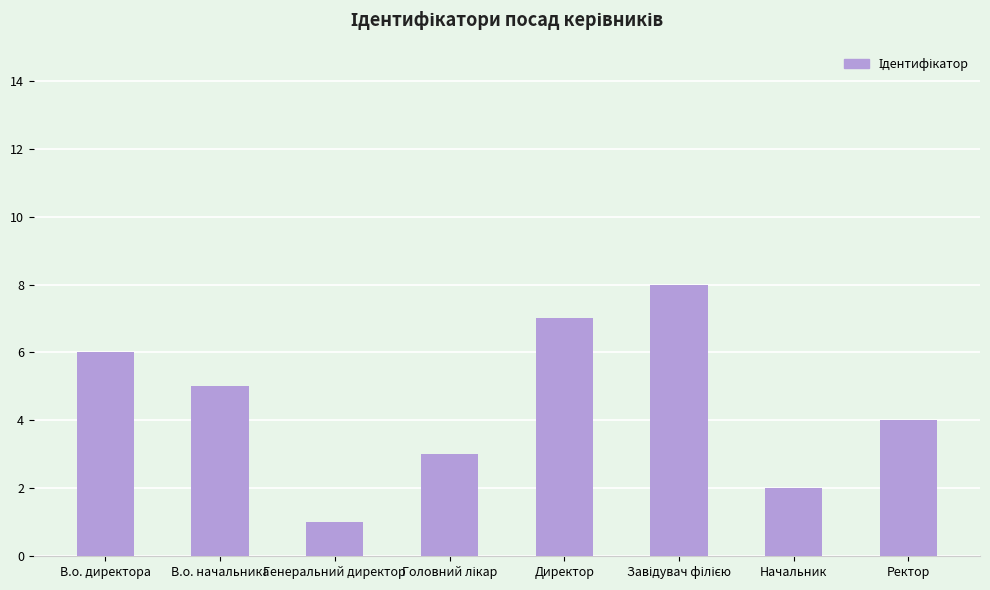

Are the bars grouped side by side (vs. stacked)?

No